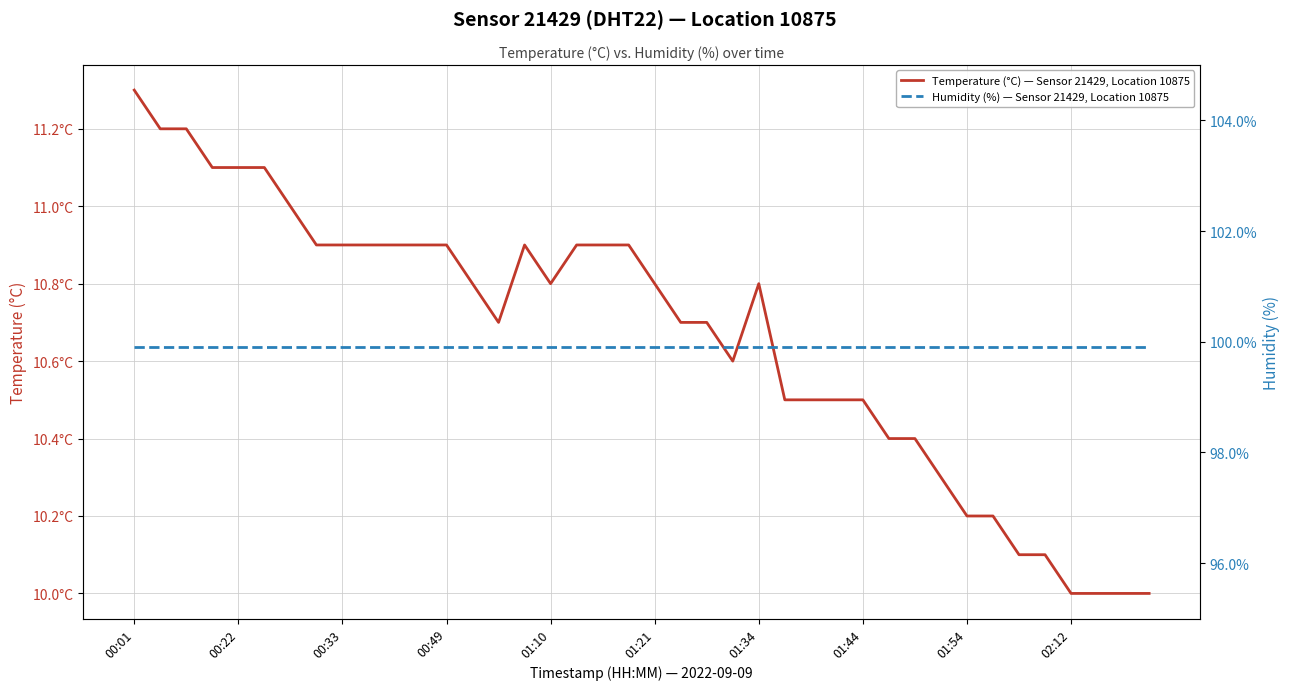

Which series has the widest spread of values?

Temperature (°C) — Sensor 21429, Location 10875